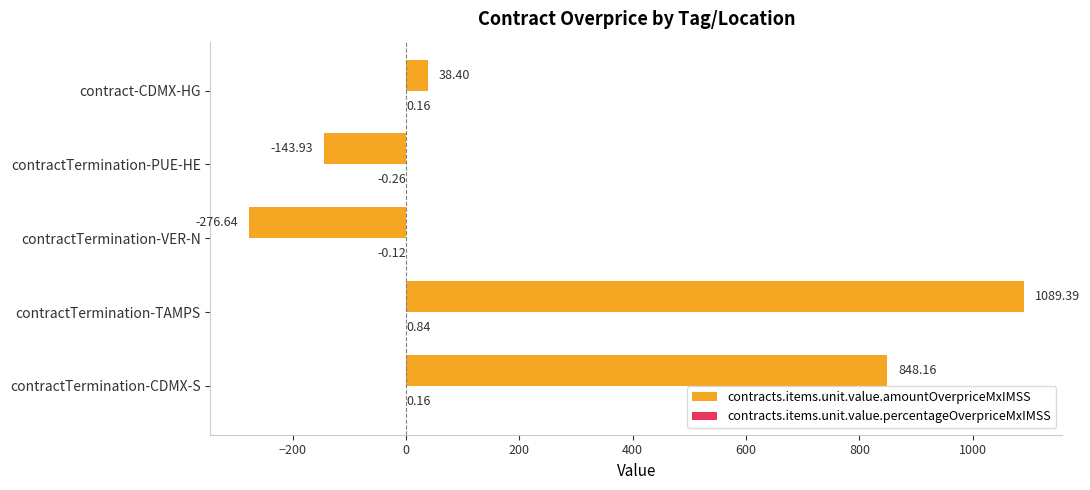

Between contractTermination-CDMX-S and contractTermination-PUE-HE, which series saw the biggest shift?

contracts.items.unit.value.amountOverpriceMxIMSS